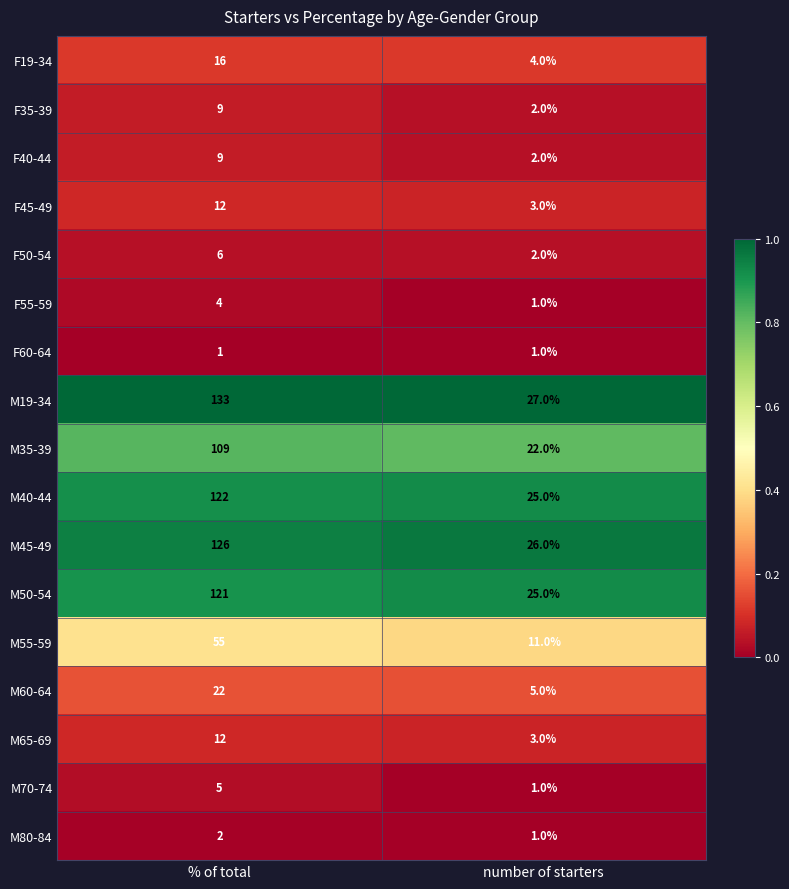

True or false: M35-39 has a value of 48 at % of total.

False